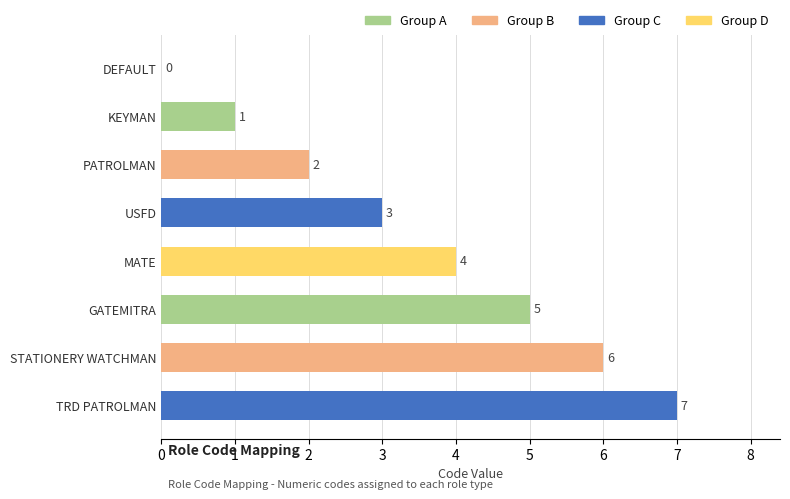

What is the greatest value displayed?

7